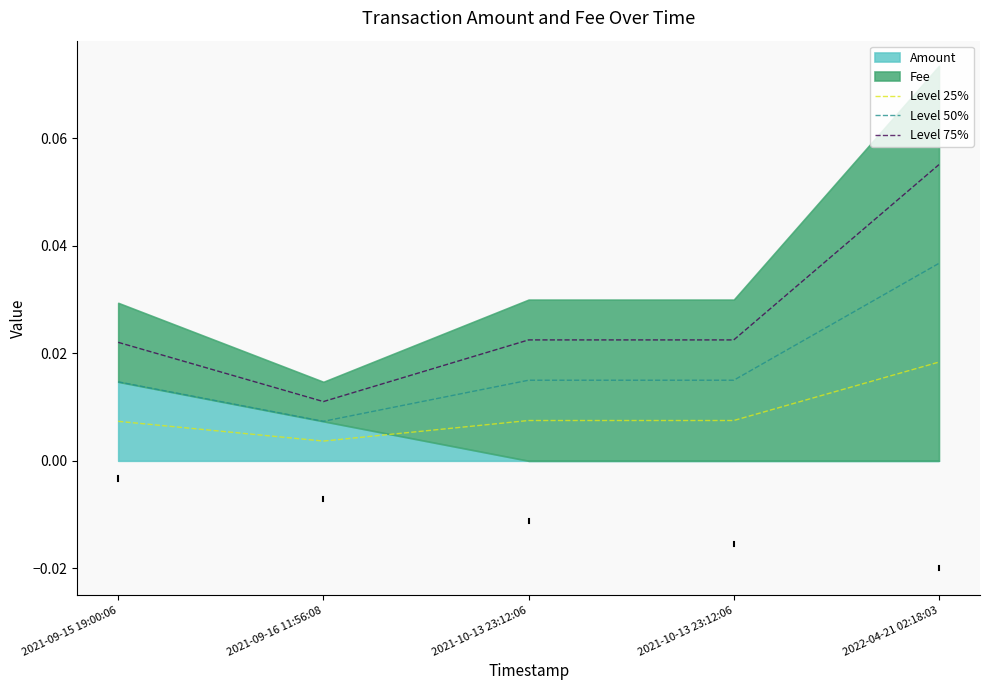

In Level 50%, how many points are lower than both neighbors (excluding endpoints)?

1